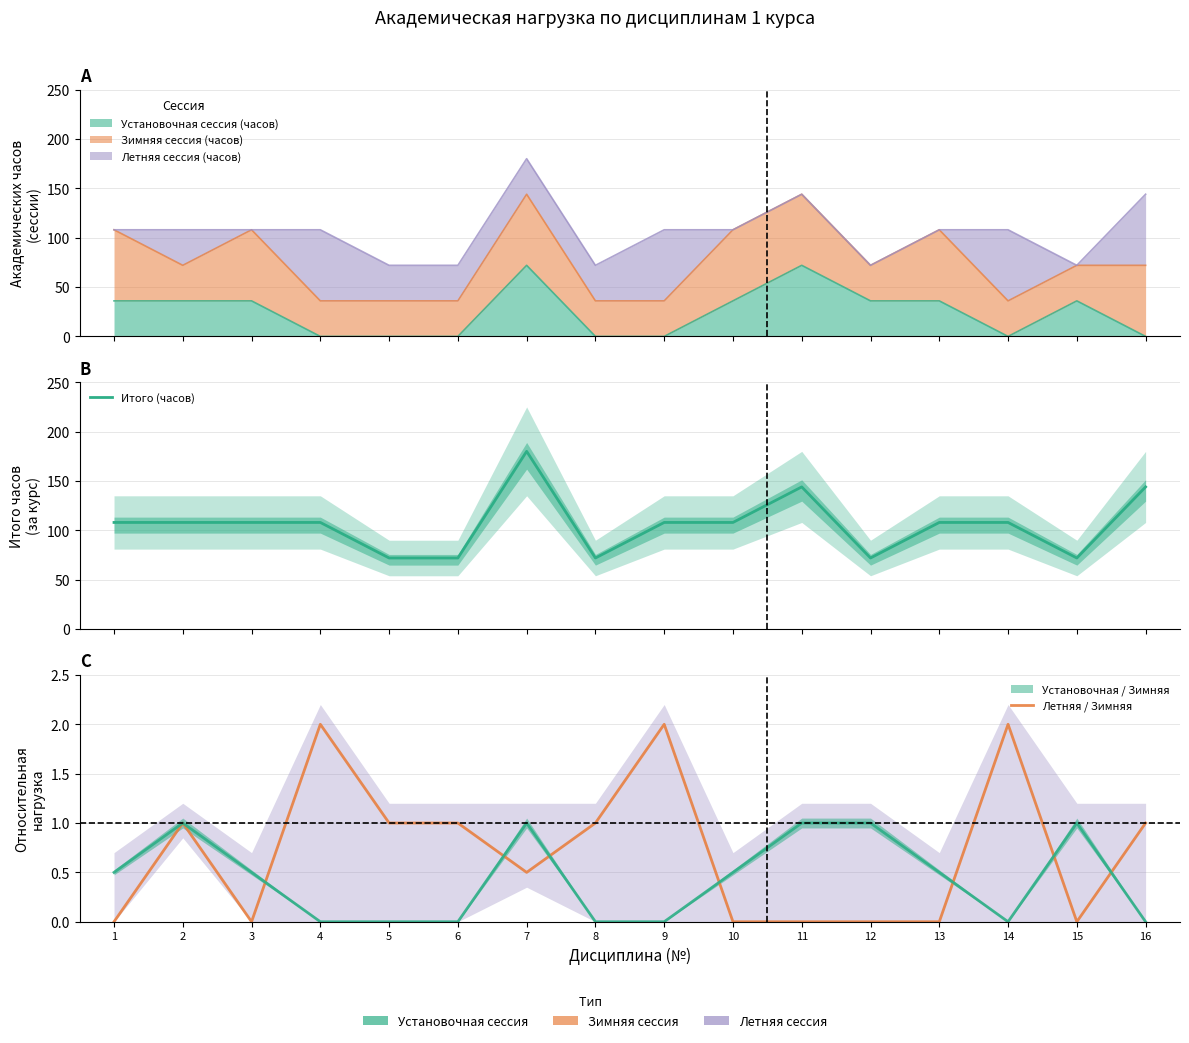

True or false: Летняя / Зимняя and Итого (часов) cross at least once.

False